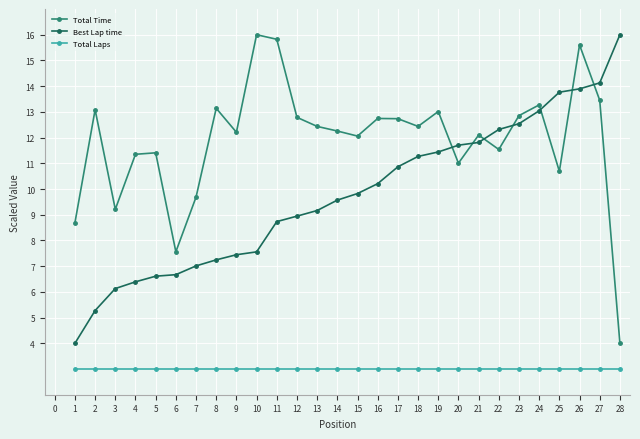

What is the difference between the highest and lowest values at 28?

13.0